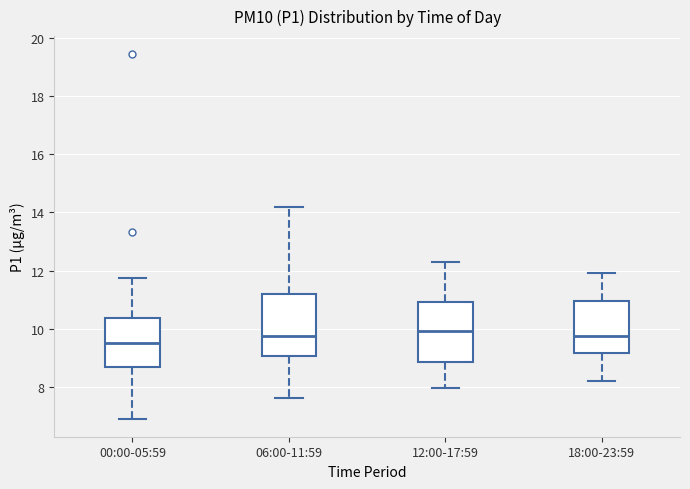

Reading left to right, transcribe this box plot: for each box, give where its median line is, the range the box spans, and where its two whiskers end, as read against the y-axis. The values are not printed on the chart, so give them approximately, as read against the axis.

00:00-05:59: median 9.6, box 8.6 to 10.4, whiskers 7.0 to 11.8
06:00-11:59: median 9.8, box 9.0 to 11.2, whiskers 7.6 to 14.2
12:00-17:59: median 10.0, box 8.8 to 11.0, whiskers 8.0 to 12.4
18:00-23:59: median 9.8, box 9.2 to 11.0, whiskers 8.2 to 12.0